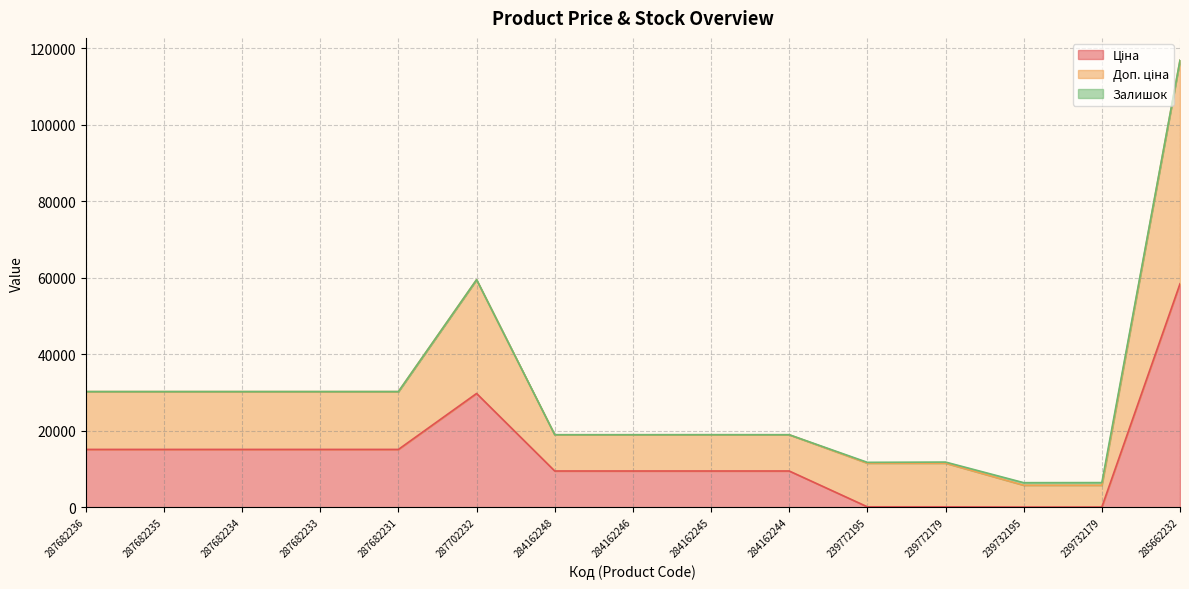

Rank the categories by Ціна value from highest to lowest.

285662232, 287702232, 287682236, 287682235, 287682234, 287682233, 287682231, 284162248, 284162246, 284162245, 284162244, 239772195, 239772179, 239732195, 239732179